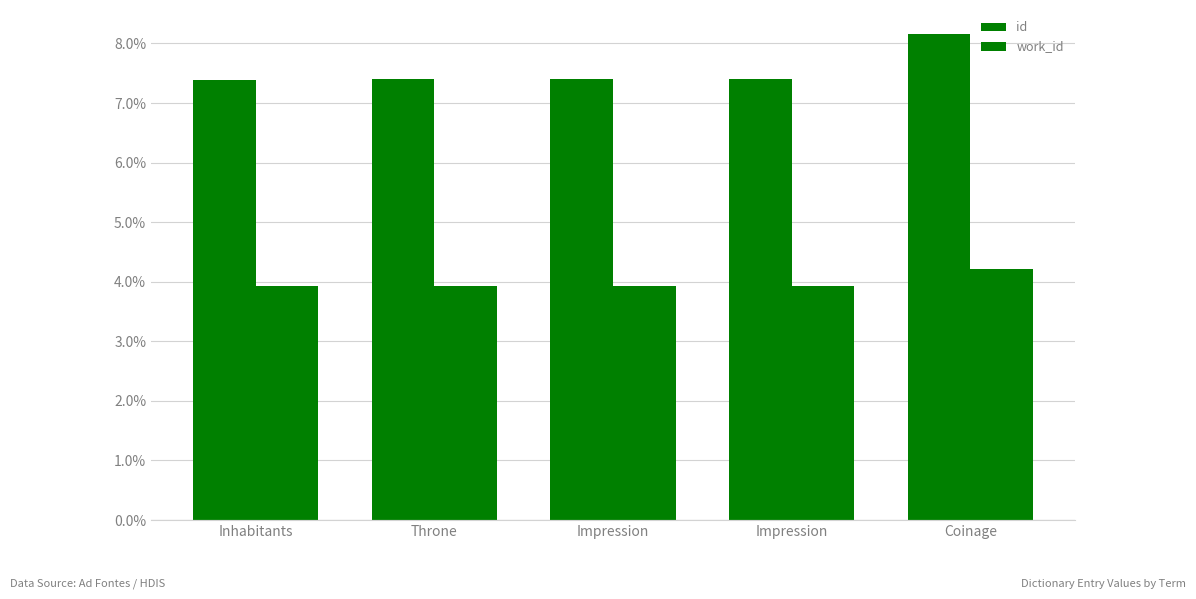

True or false: id has a value of 7.4 at Impression.

True